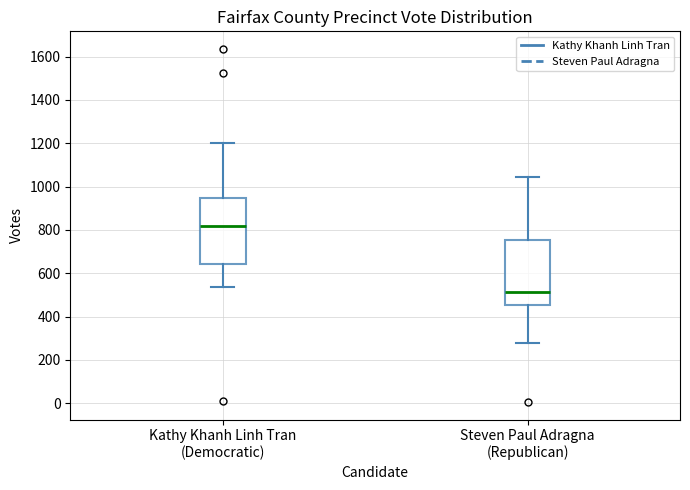

Reading left to right, transcribe this box plot: for each box, give where its median line is, the range the box spans, and where its two whiskers end, as read against the y-axis. The values are not printed on the chart, so give them approximately, as read against the axis.

Kathy Khanh Linh Tran (Democratic): median 820, box 640 to 940, whiskers 540 to 1200
Steven Paul Adragna (Republican): median 520, box 460 to 760, whiskers 280 to 1040